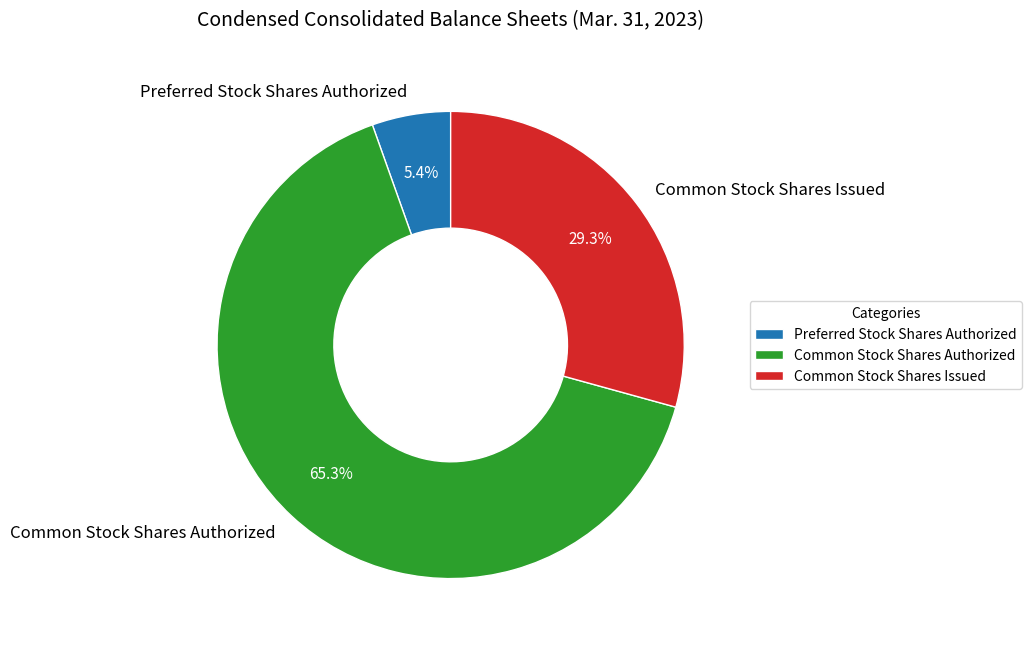

Which has a higher value, Common Stock Shares Issued or Preferred Stock Shares Authorized?

Common Stock Shares Issued